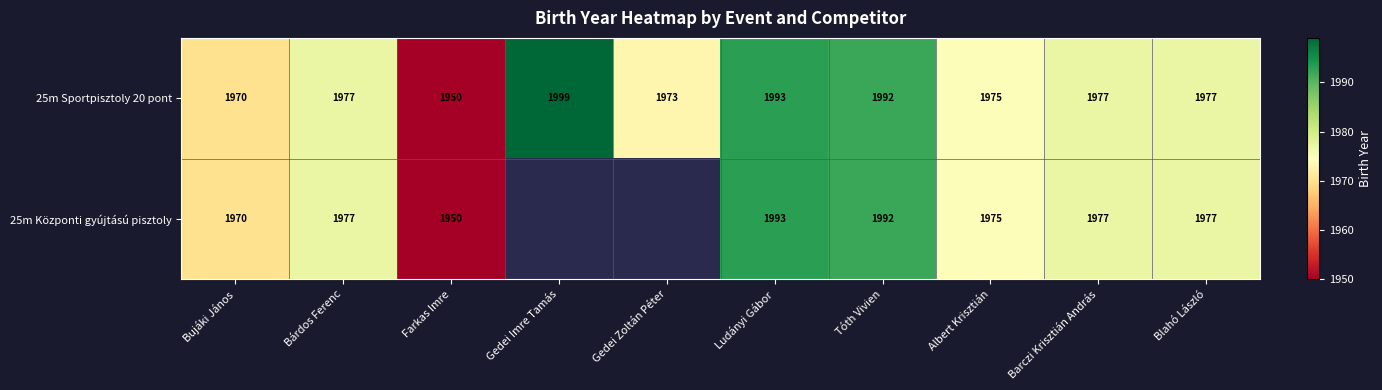

At which label is 25m Sportpisztoly 20 pont closest to 1974?

Gedei Zoltán Péter